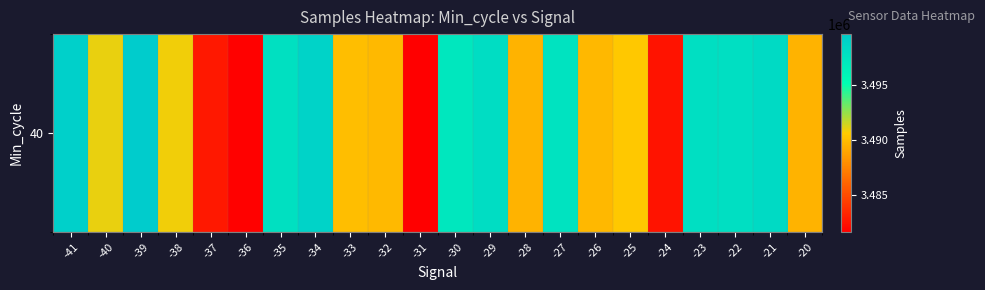

What is the difference between the maximum and minimum values?

18071